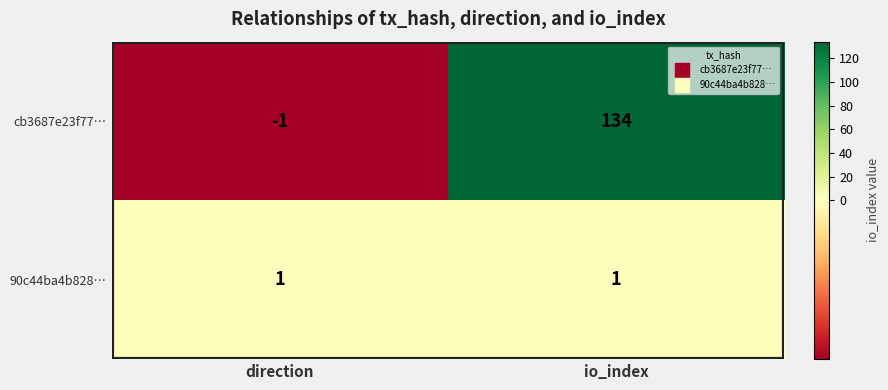

How many distinct data groups are displayed?

2